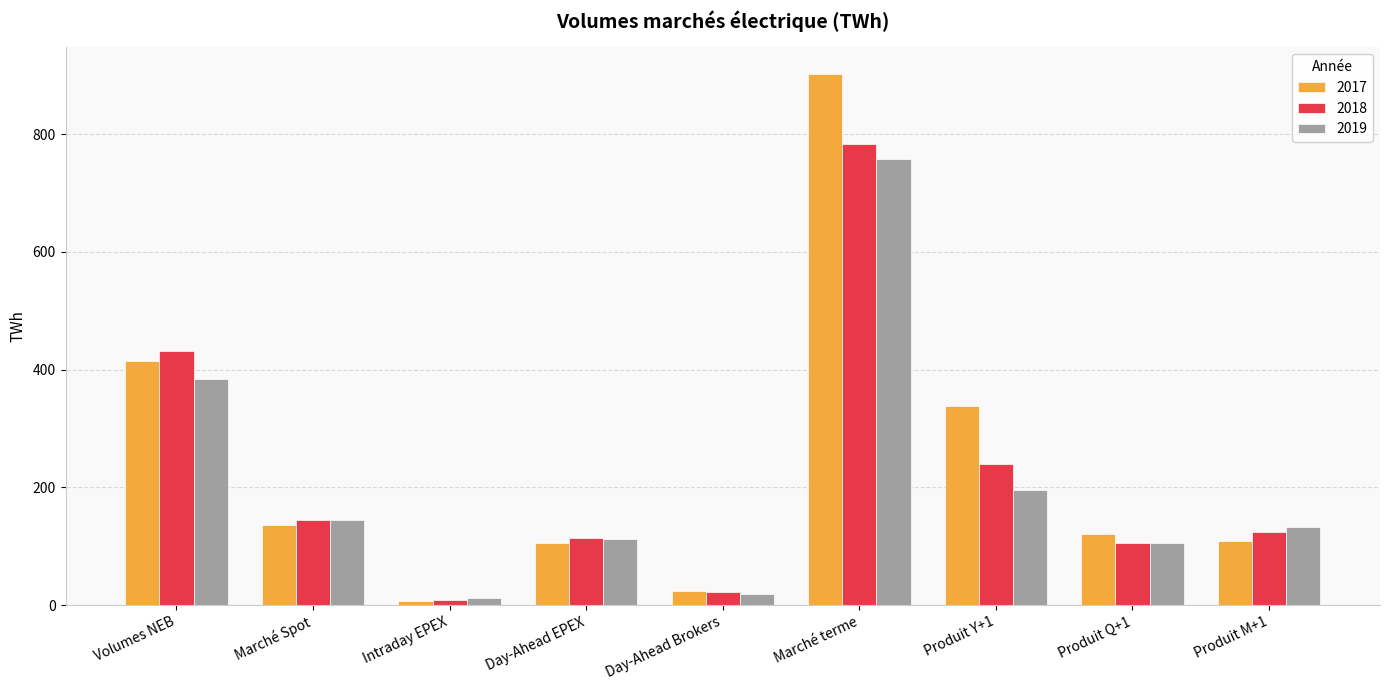

The value of 2019 at Marché terme is 1137.2. True or false?

False